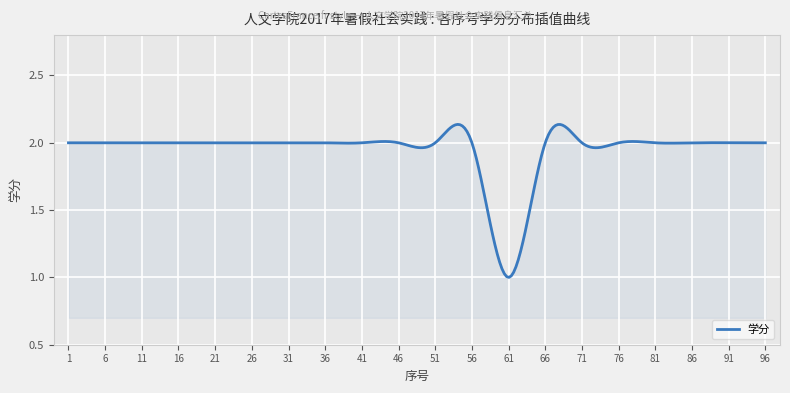

What is the value of the 15th point from the left?

2